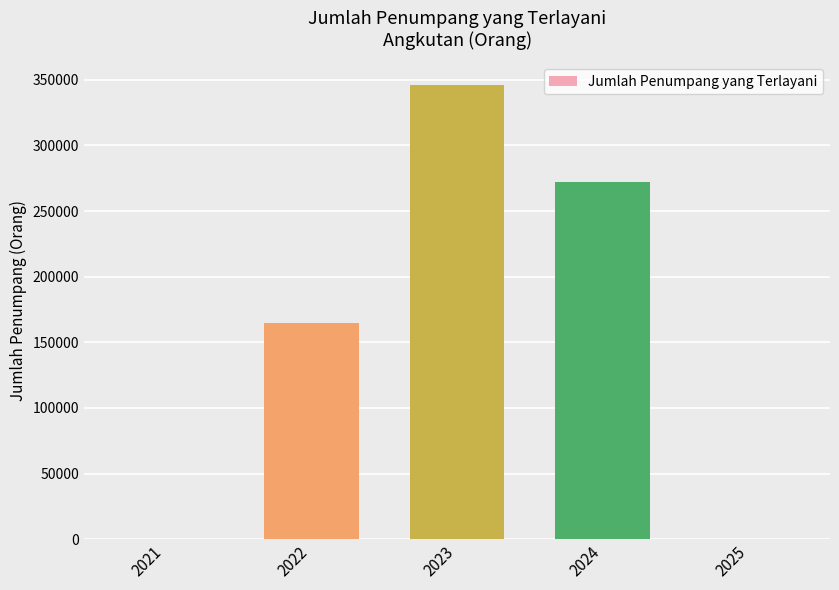

What is the change in value from 2022 to 2025?

-164689